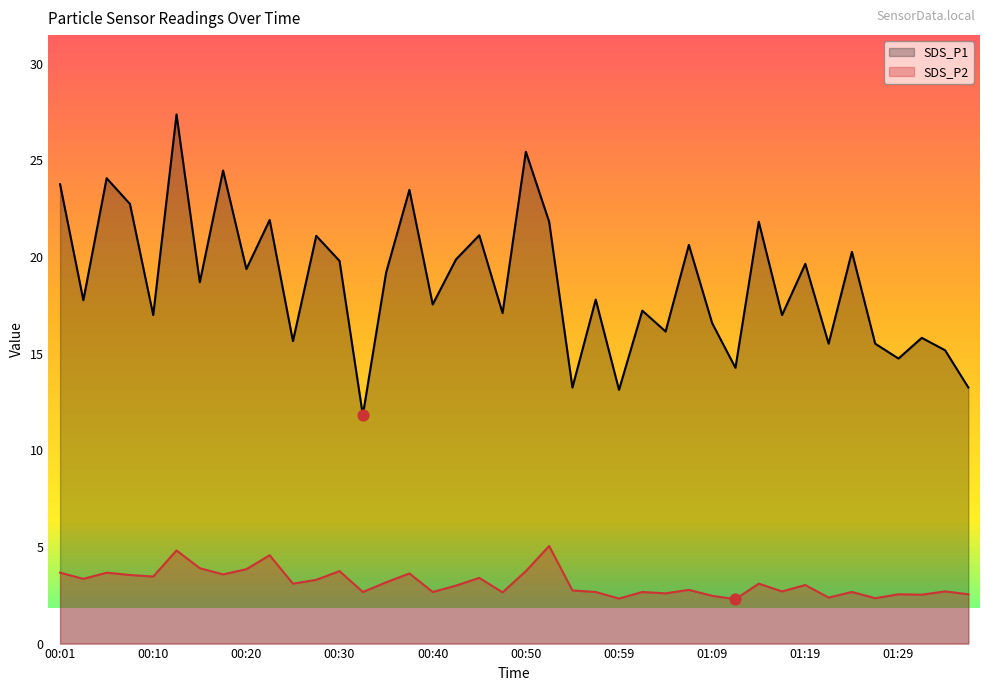

Is the value of SDS_P1 at 00:52 greater than the value of SDS_P2 at 00:08?

Yes